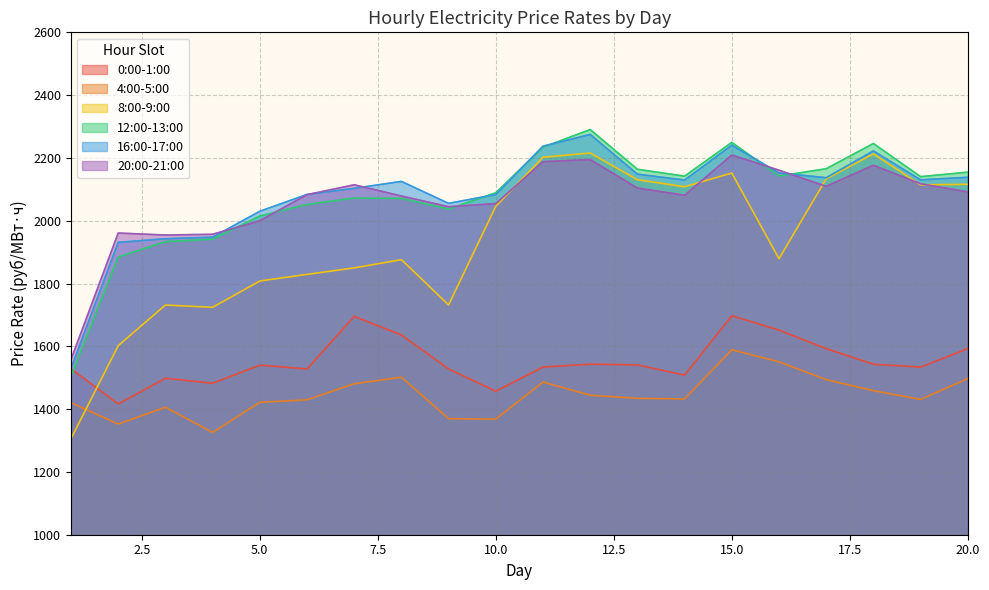

What is the difference between the second highest and minimum values in the 12:00-13:00 series?

745.3